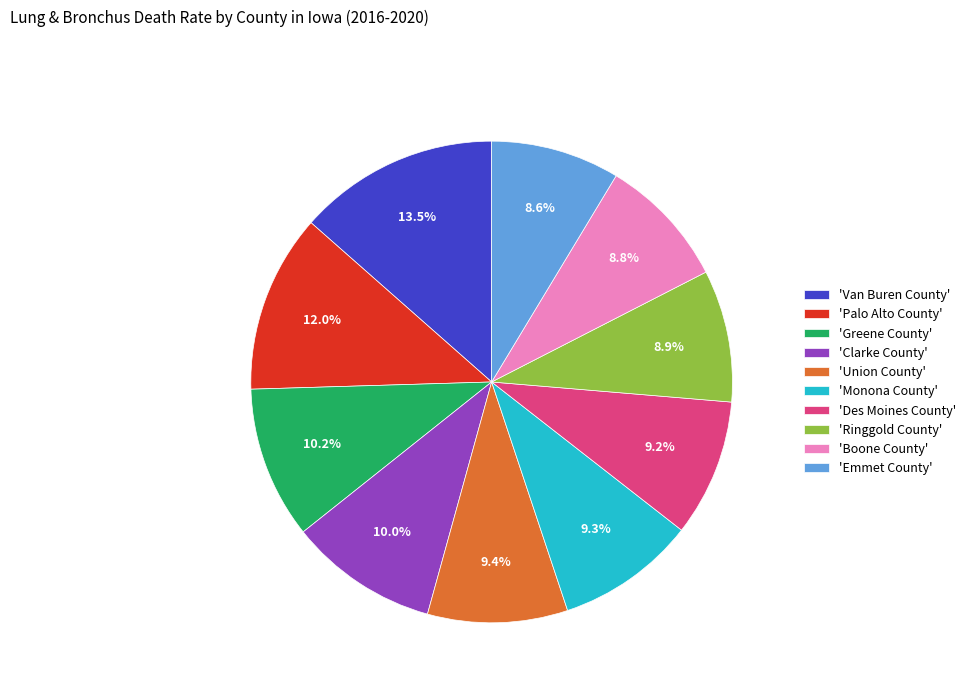

What is the total percentage of 'Boone County' and 'Des Moines County'?

18.0%